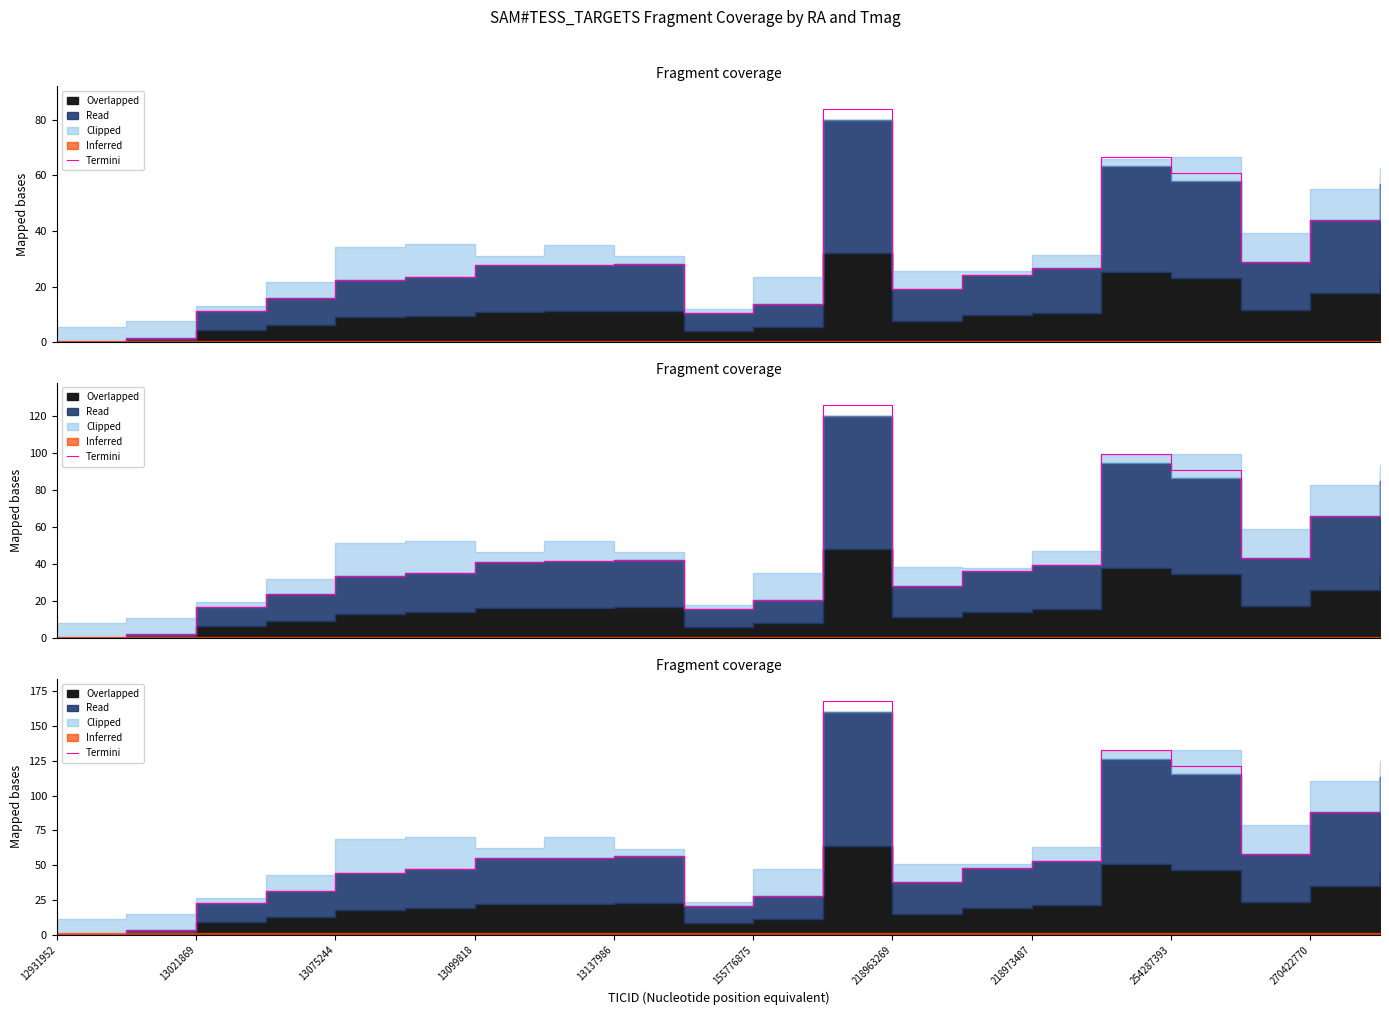

True or false: the data shows 53.1 at 218973487.

True